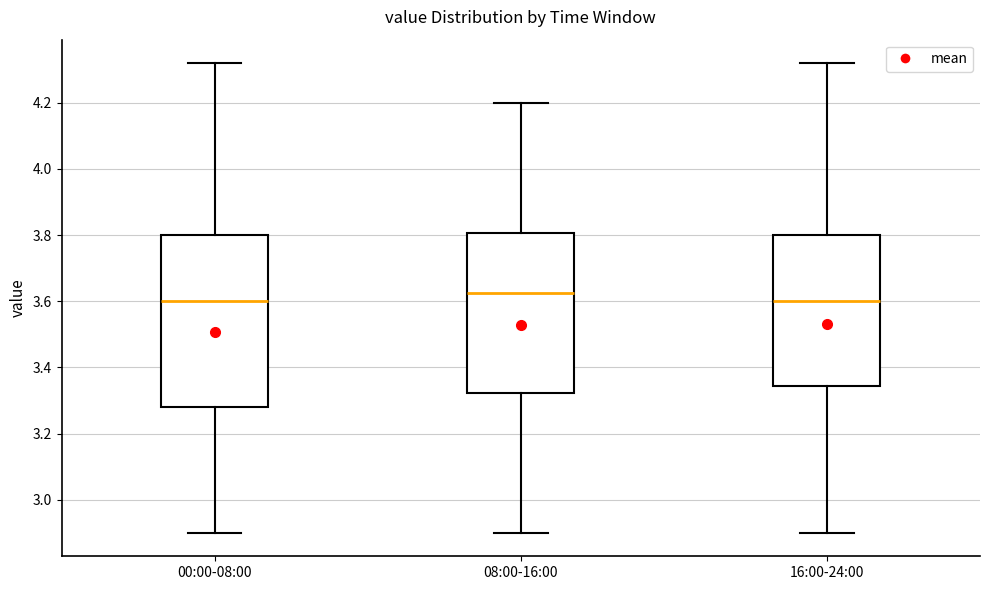

Which box is the tallest, from its lower edge to its upper edge?

00:00-08:00